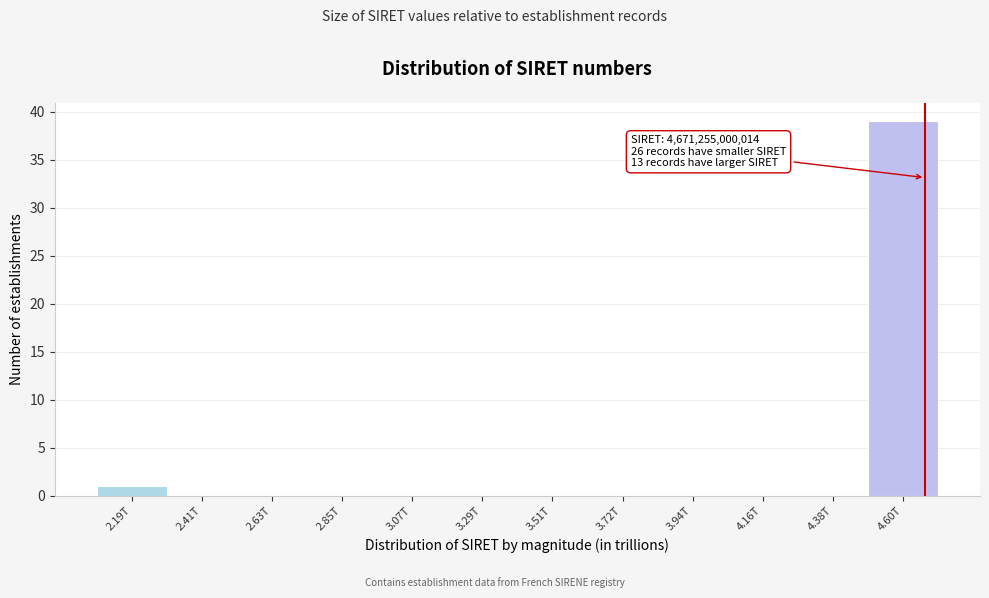

Reading left to right, list all the values displayed in this chart.

2.19T=1	2.41T=0	2.63T=0	2.85T=0	3.07T=0	3.29T=0	3.51T=0	3.72T=0	3.94T=0	4.16T=0	4.38T=0	4.60T=39